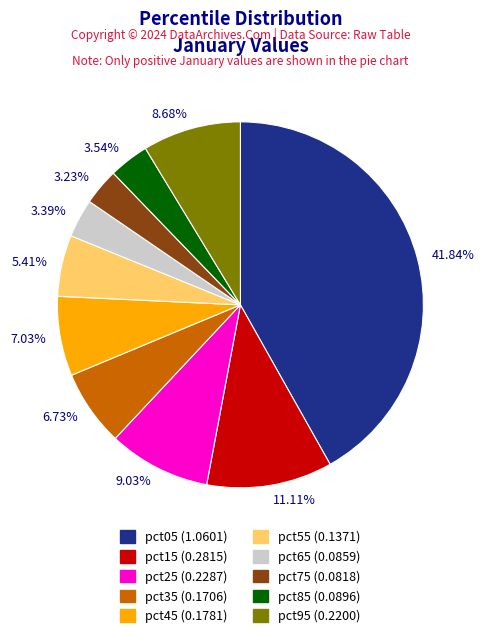

Count the number of slices in the pie.

10